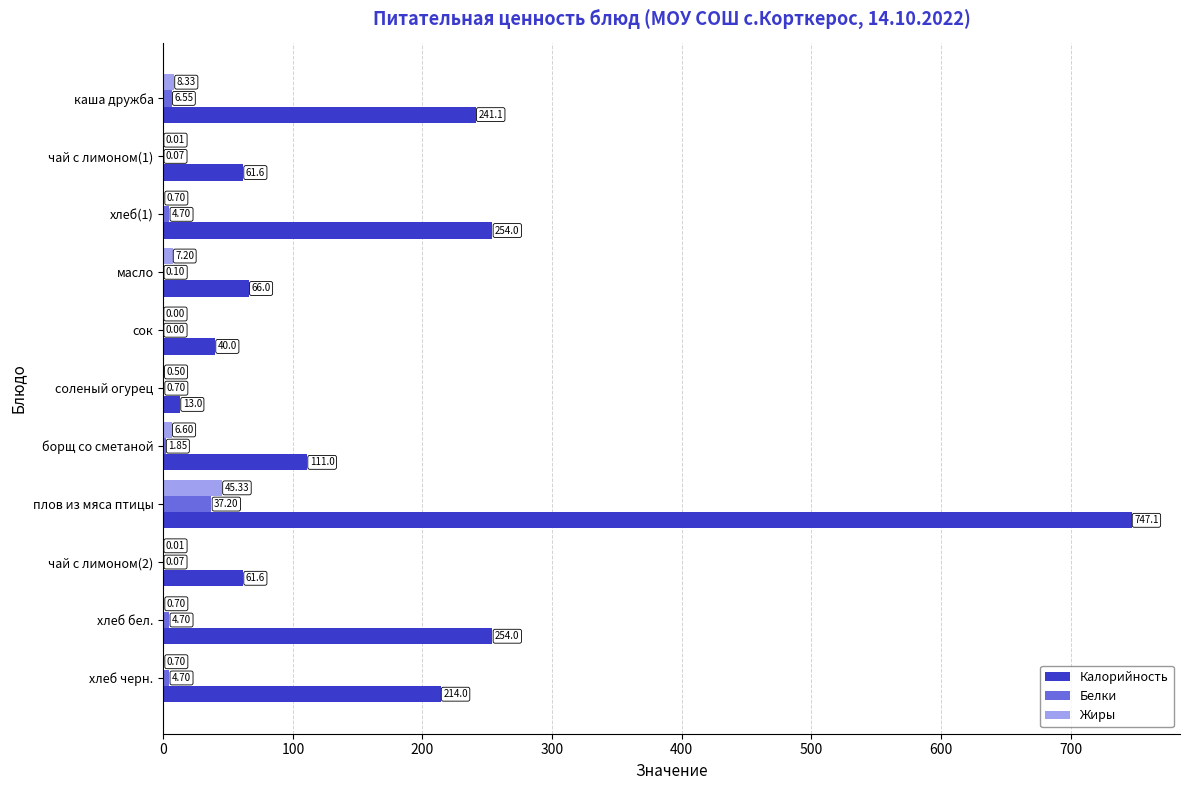

How many series are shown in this chart?

3